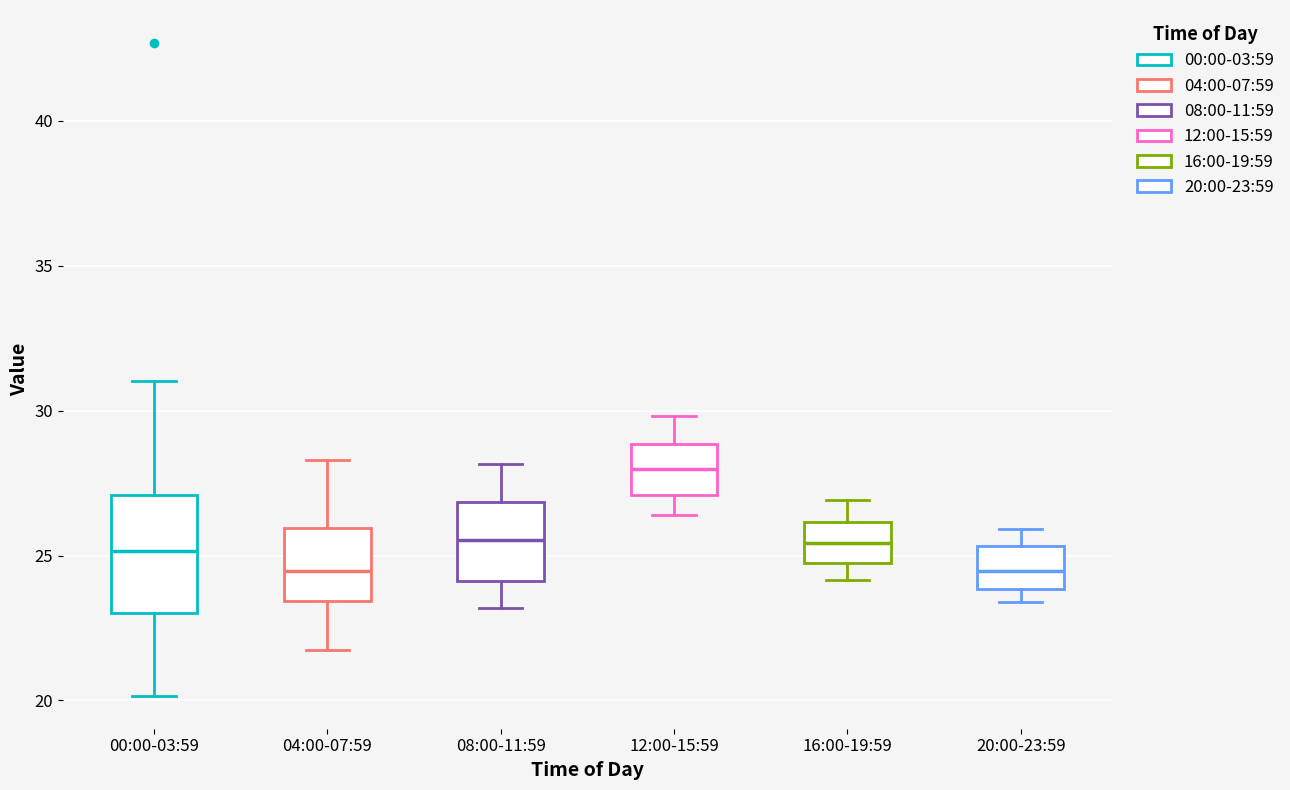

Reading left to right, transcribe this box plot: for each box, give where its median line is, the range the box spans, and where its two whiskers end, as read against the y-axis. The values are not printed on the chart, so give them approximately, as read against the axis.

00:00-03:59: median 25.0, box 23.0 to 27.0, whiskers 20.0 to 31.0
04:00-07:59: median 24.5, box 23.5 to 26.0, whiskers 22.0 to 28.5
08:00-11:59: median 25.5, box 24.0 to 27.0, whiskers 23.0 to 28.0
12:00-15:59: median 28.0, box 27.0 to 29.0, whiskers 26.5 to 30.0
16:00-19:59: median 25.5, box 24.5 to 26.0, whiskers 24.0 to 27.0
20:00-23:59: median 24.5, box 24.0 to 25.5, whiskers 23.5 to 26.0